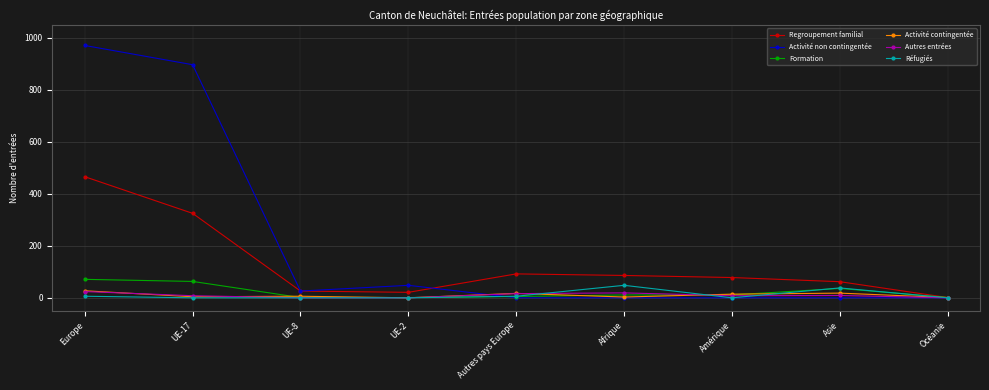

Count the number of data series in this chart.

6